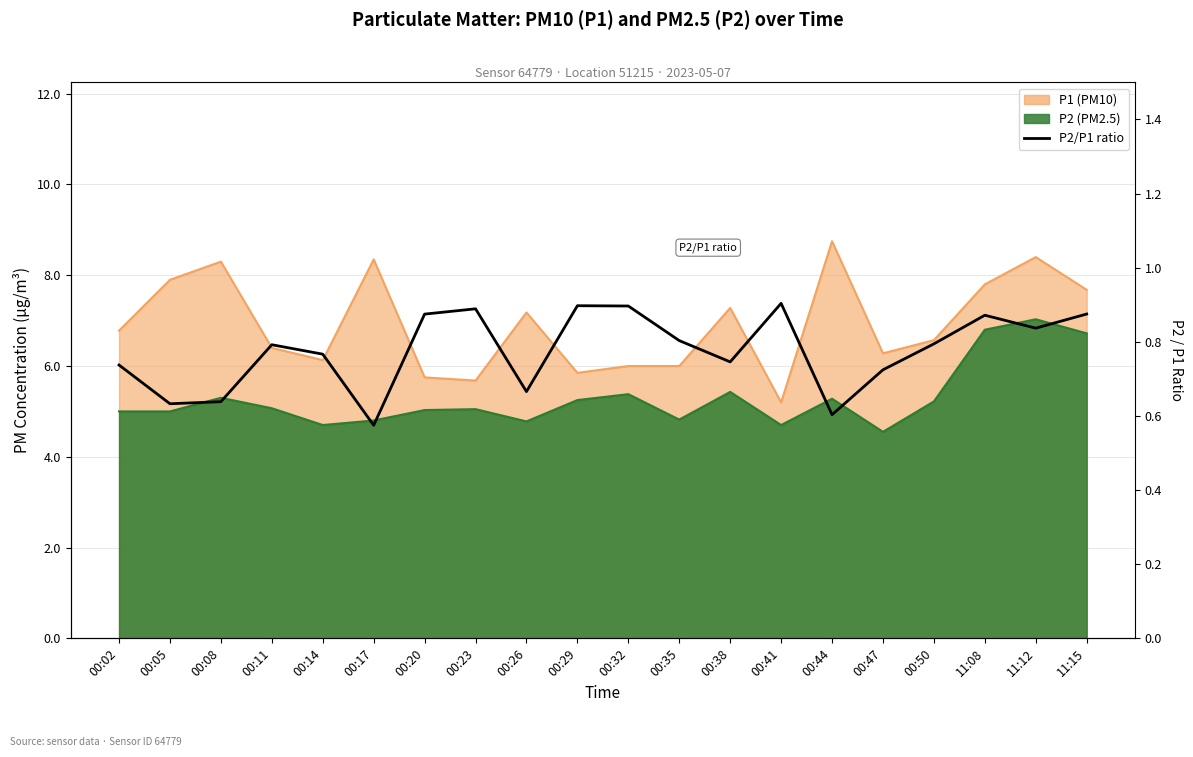

Read the value at 00:50.

0.8